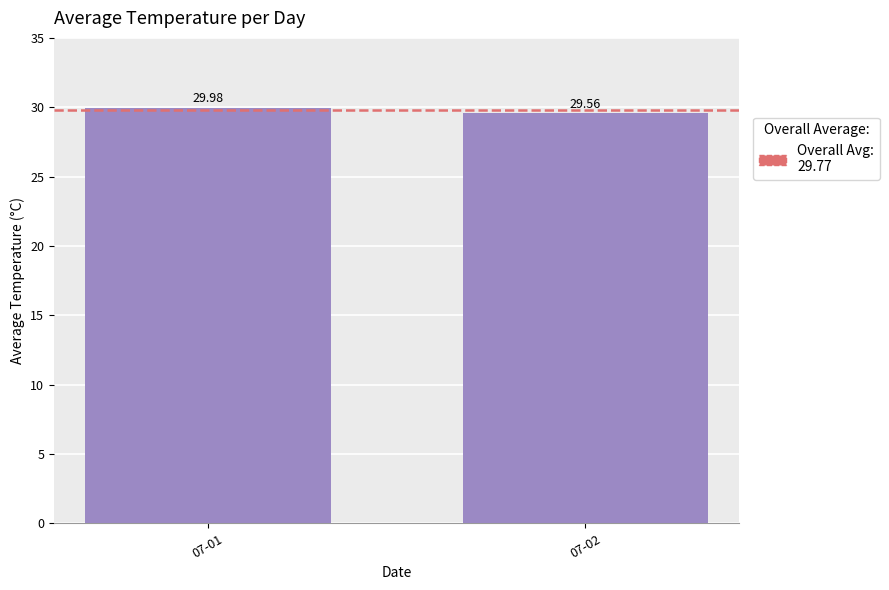

Approximately how many times larger is the value at 07-01 compared to 07-02?

1.0